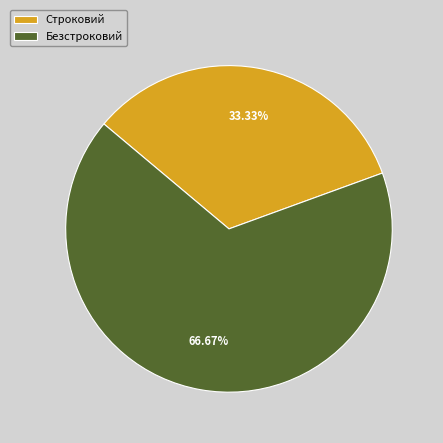

To the nearest percent, what portion does Строковий represent?

33%